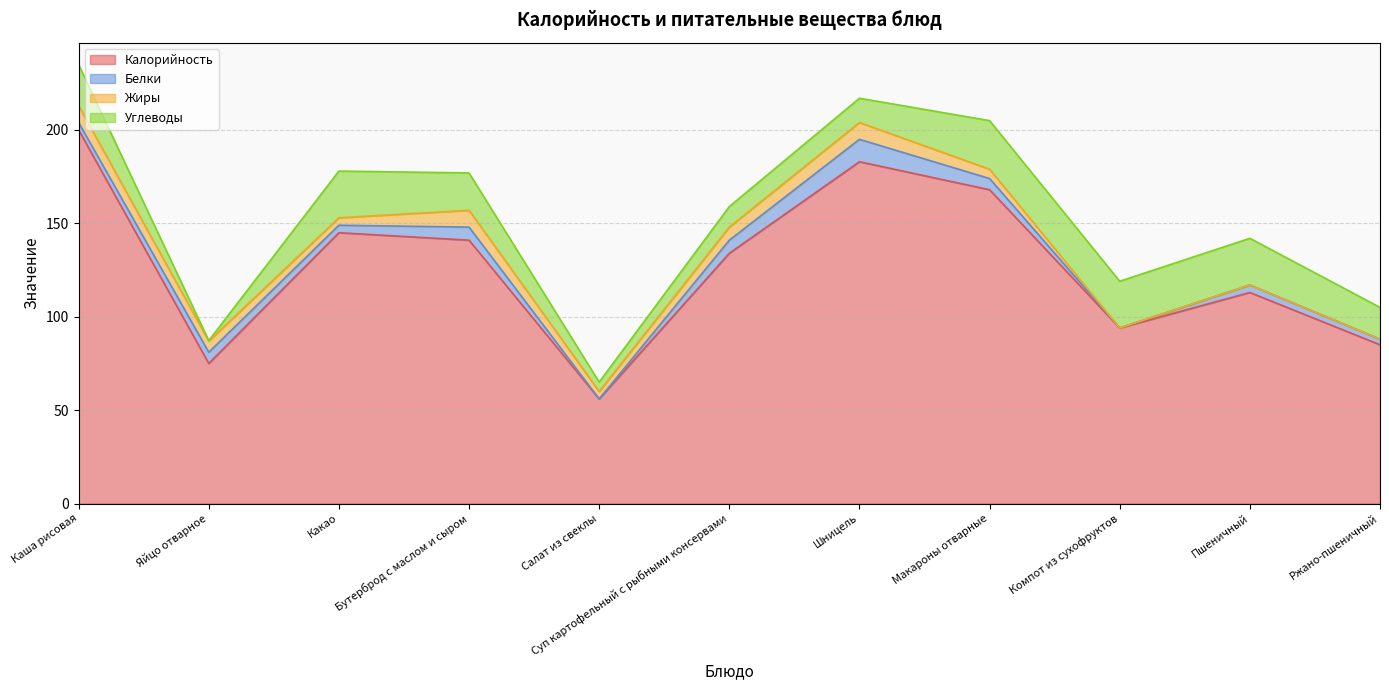

True or false: Жиры and Белки cross at least once.

False